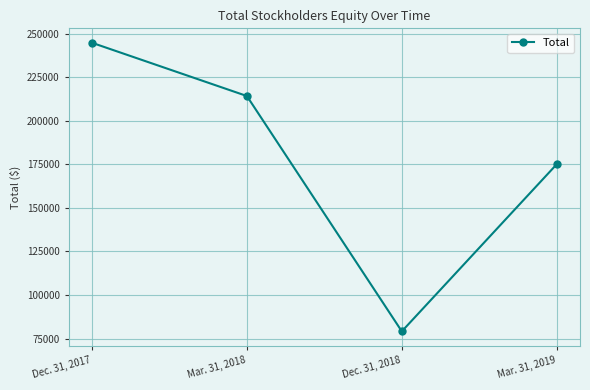

What is the label of the 4th point from the left?

Mar. 31, 2019